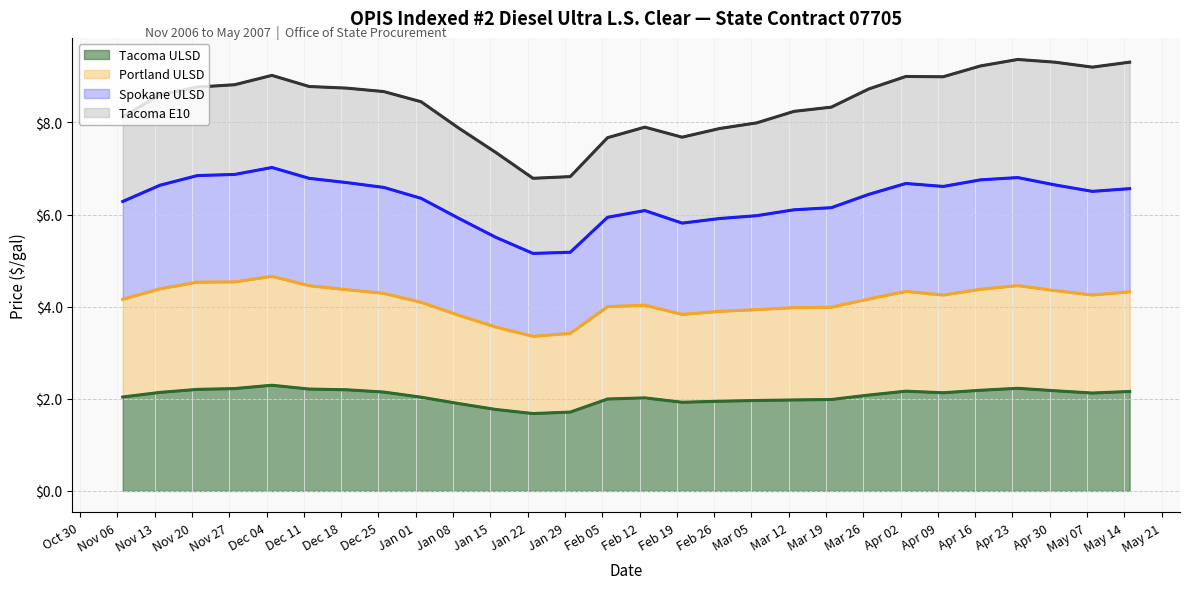

True or false: Tacoma ULSD and Portland ULSD intersect in this chart.

False